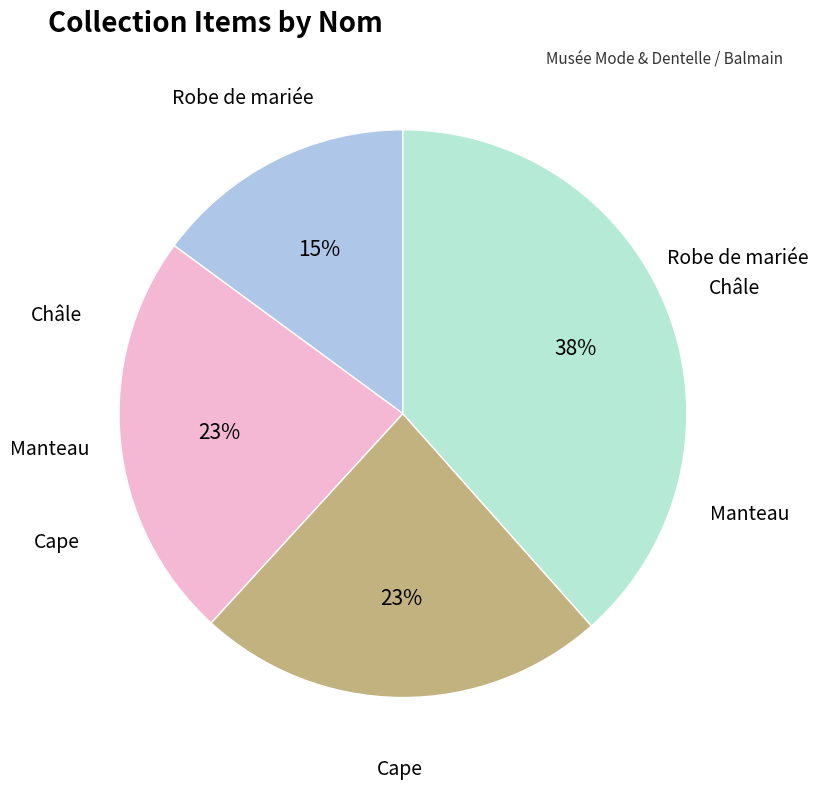

Does any single category account for the majority?

No